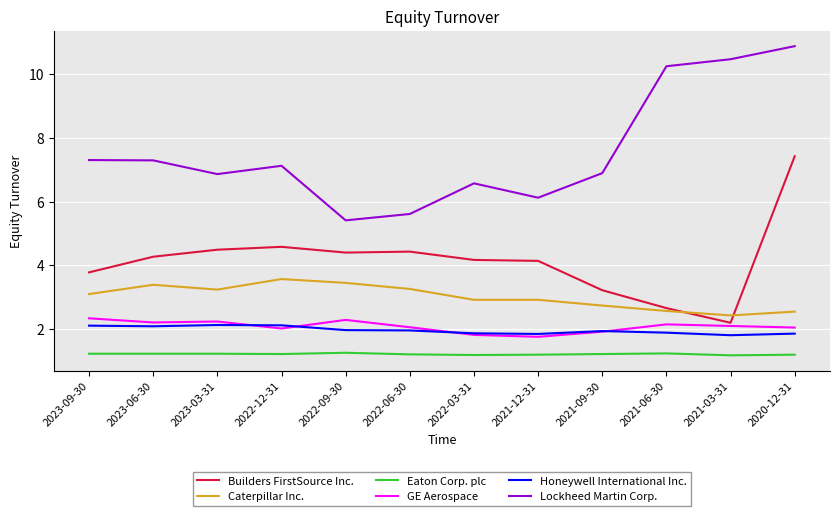

Which series has the largest total across all categories?

Lockheed Martin Corp.